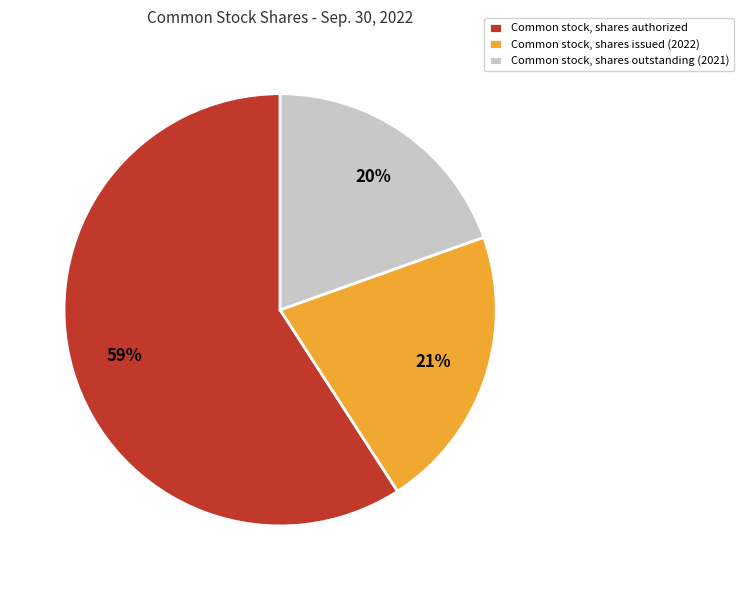

To the nearest percent, what percentage of the pie is Common stock, shares outstanding (2021)?

20%